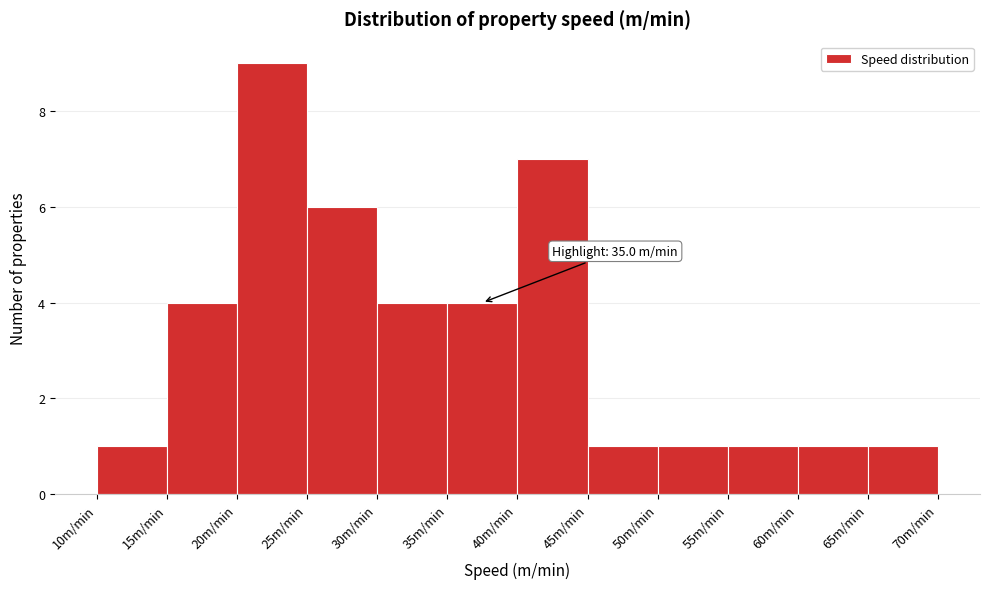

Over which range of the x-axis is the bar tallest?

20 to 25